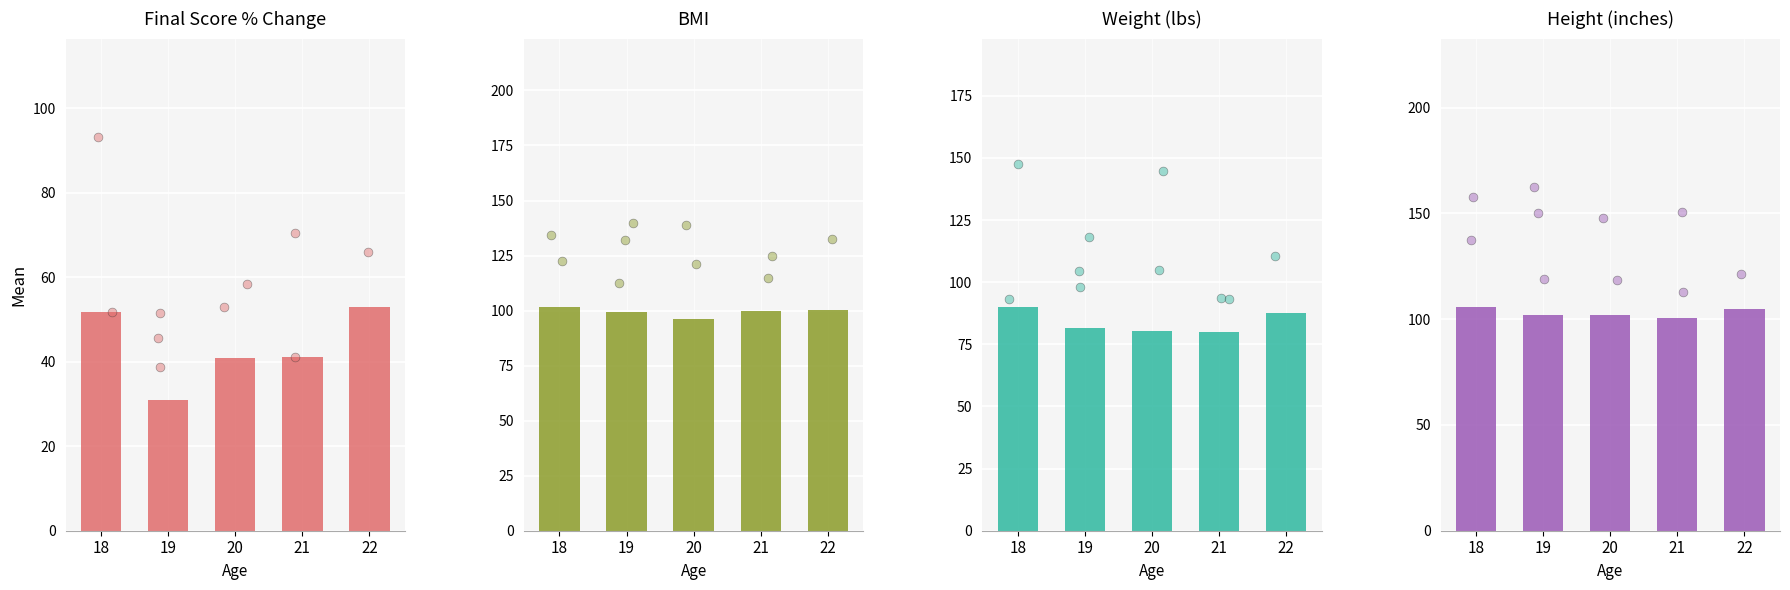

At how many categories does at least one series exceed 43?

5